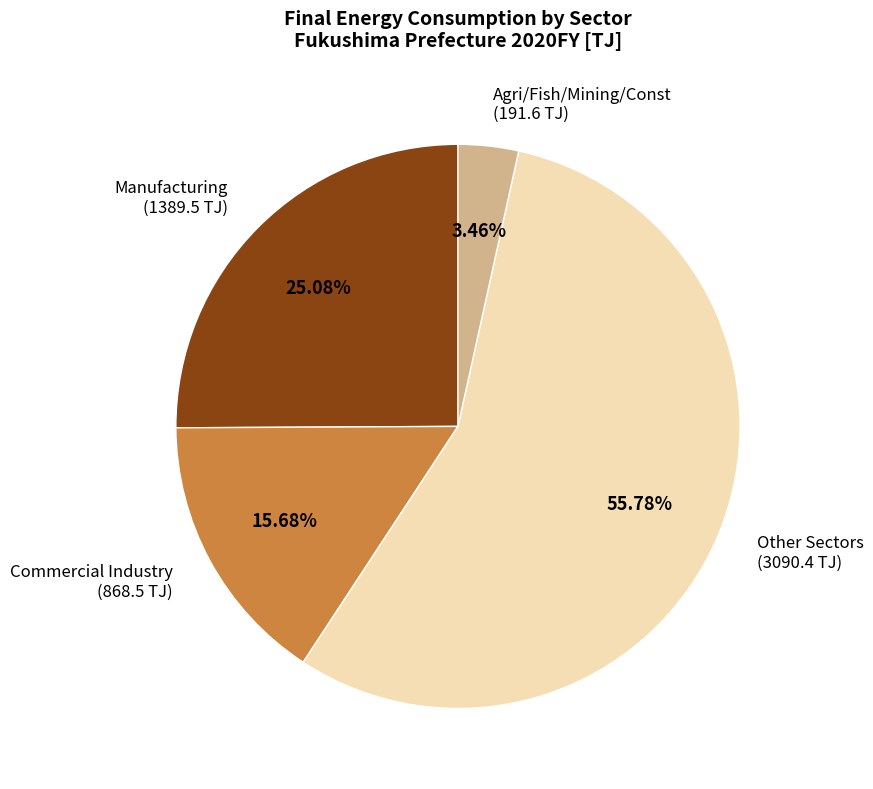

How many slices are in this pie chart?

4